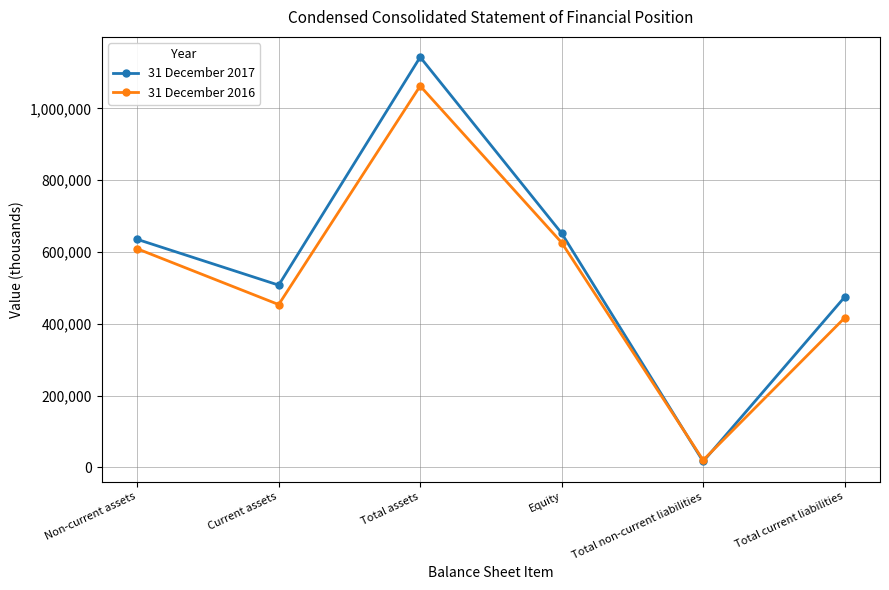

How many interior local valleys does the 31 December 2016 series have?

2